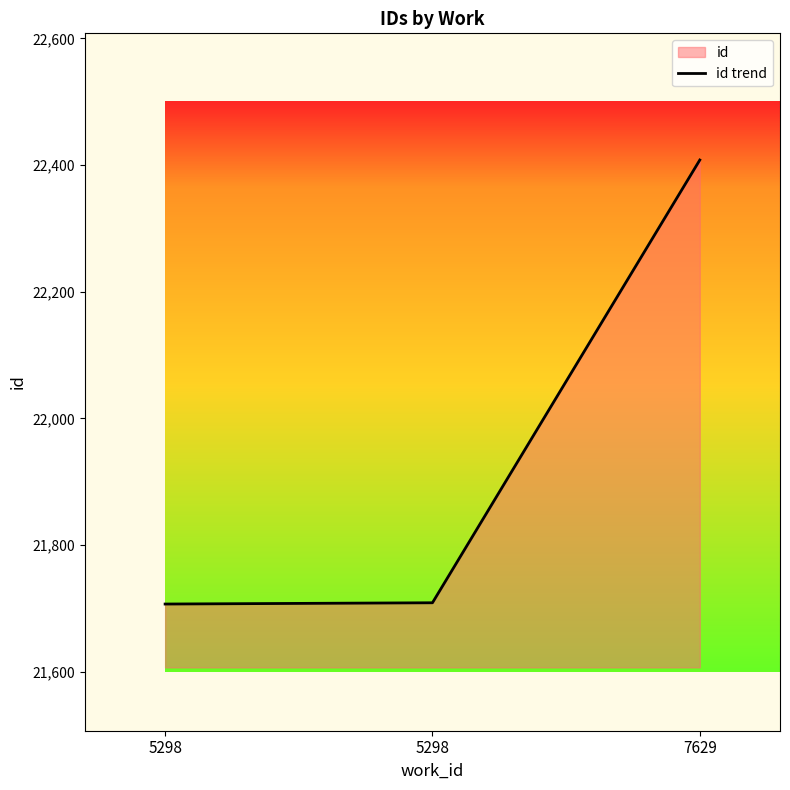

What is the change in value from 5298 to 5298?

+2